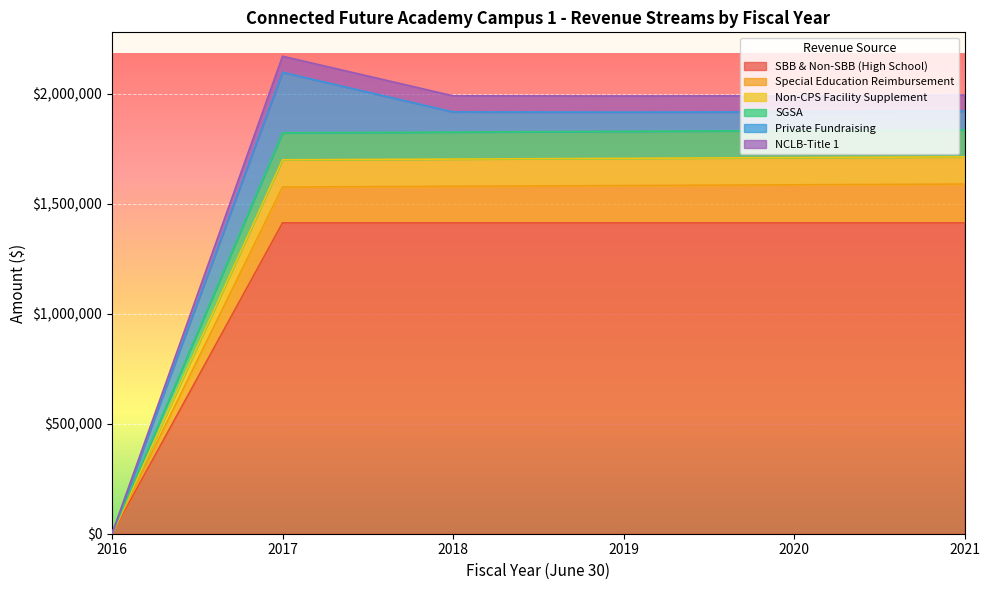

Is it true that NCLB-Title 1 equals 952302.3 at 2017?

False